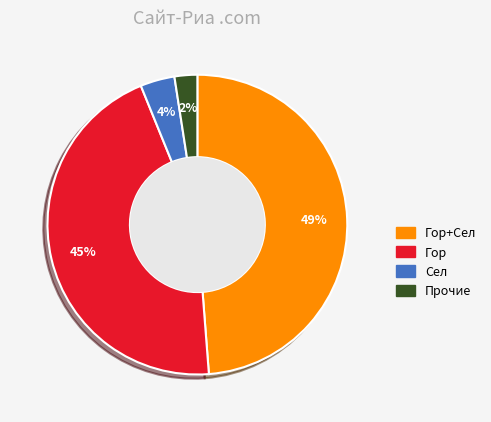

Is it true that Сел is 4% of the pie?

True